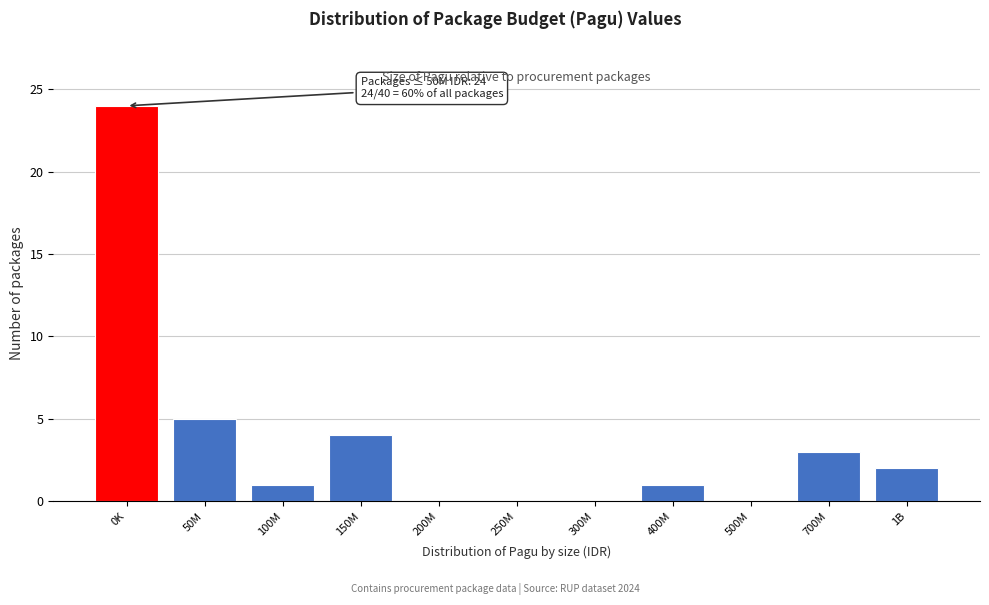

Reading left to right, what are all the values shown in this chart?

0K=24	50M=5	100M=1	150M=4	200M=0	250M=0	300M=0	400M=1	500M=0	700M=3	1B=2